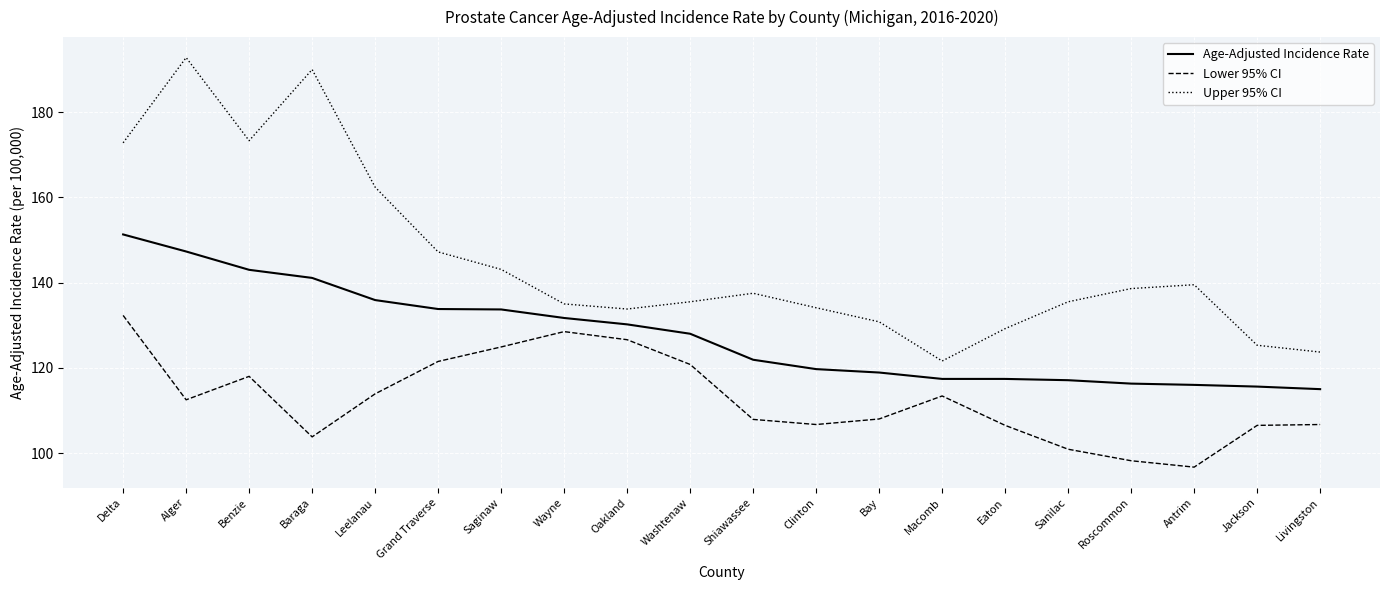

What position from the left is Clinton?

12